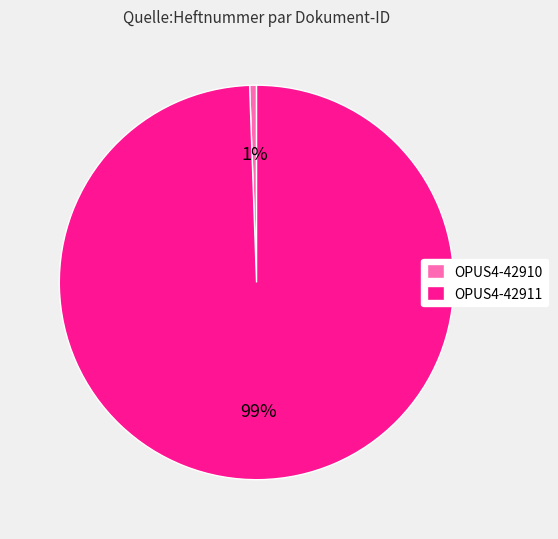

To the nearest percent, what is the average slice percentage?

50%